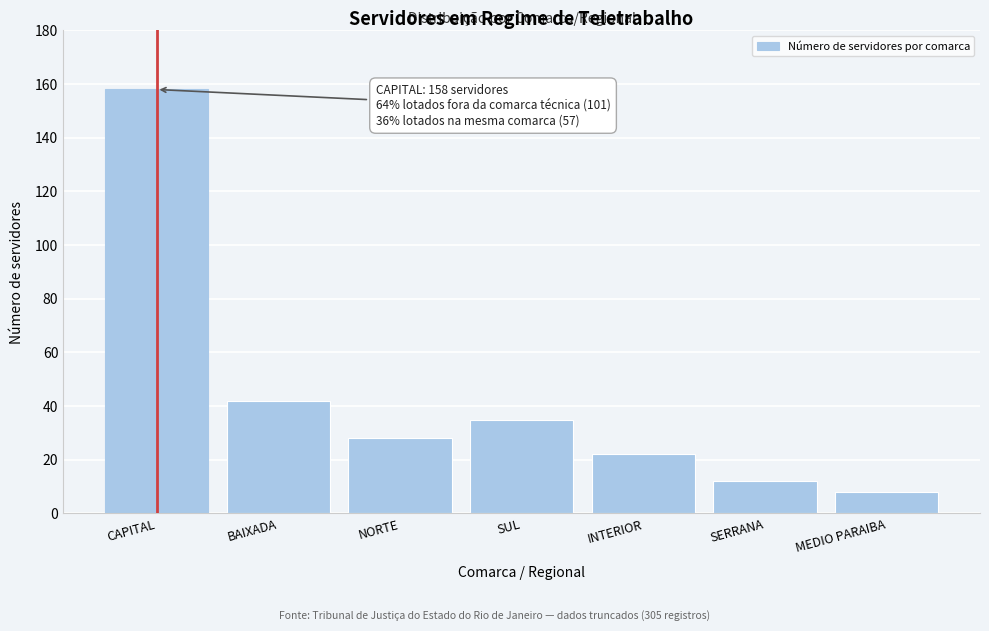

Reading left to right, transcribe all the data shown in this chart.

CAPITAL=158	BAIXADA=42	NORTE=28	SUL=35	INTERIOR=22	SERRANA=12	MEDIO PARAIBA=8